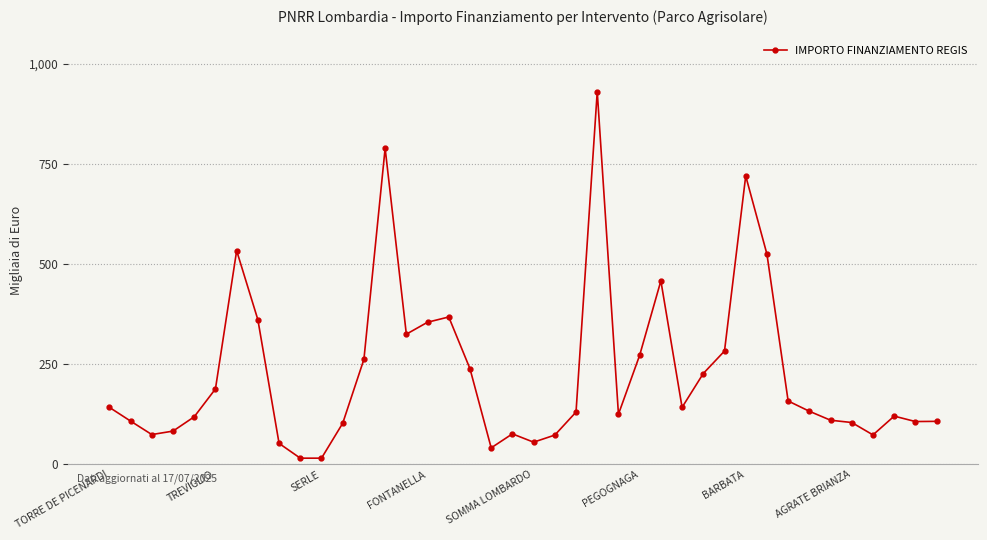

How many points are higher than both their immediate neighbors (excluding endpoints)?

8